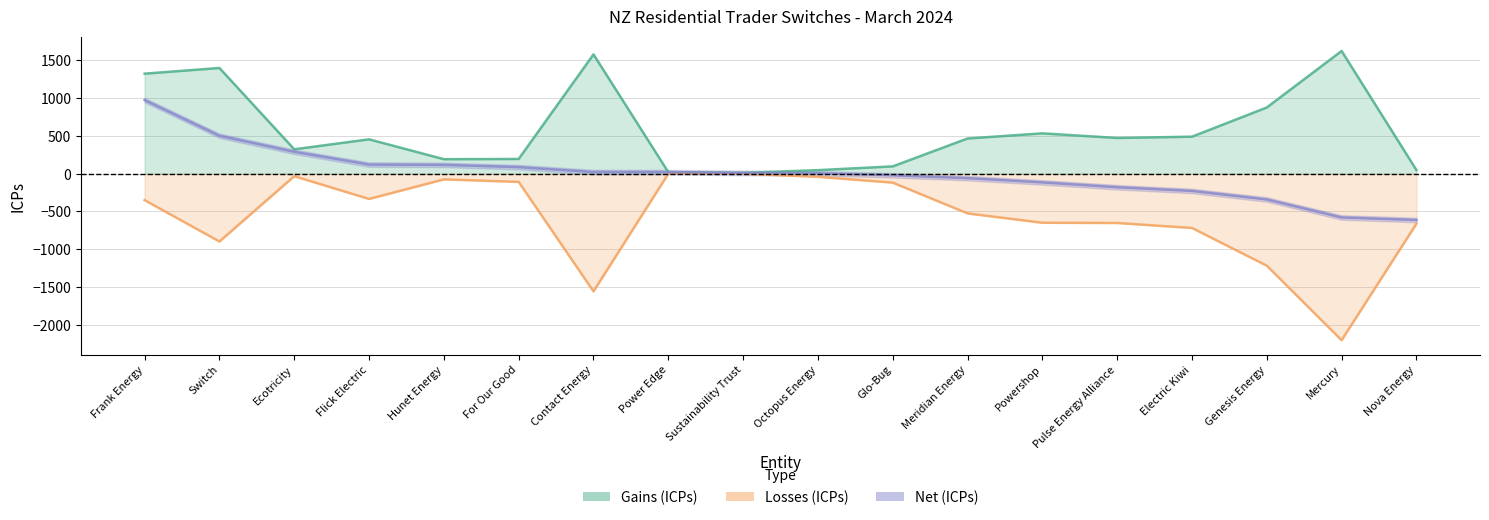

True or false: Gains (ICPs) and Losses (ICPs) intersect in this chart.

False